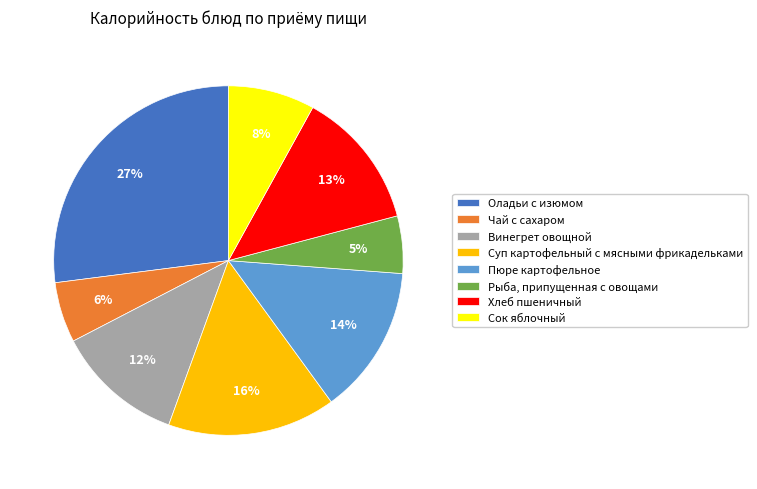

Do Пюре картофельное and Хлеб пшеничный together represent more than half of the pie?

No